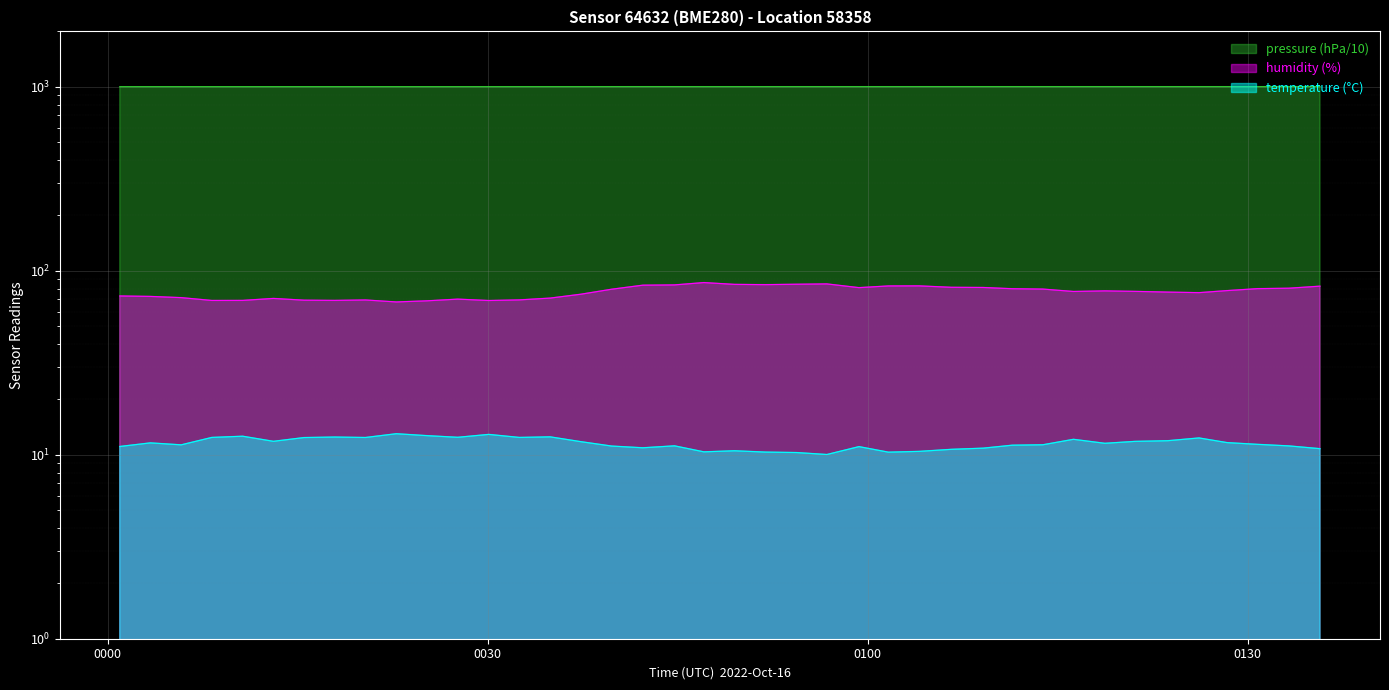

True or false: pressure and temperature cross at least once.

False